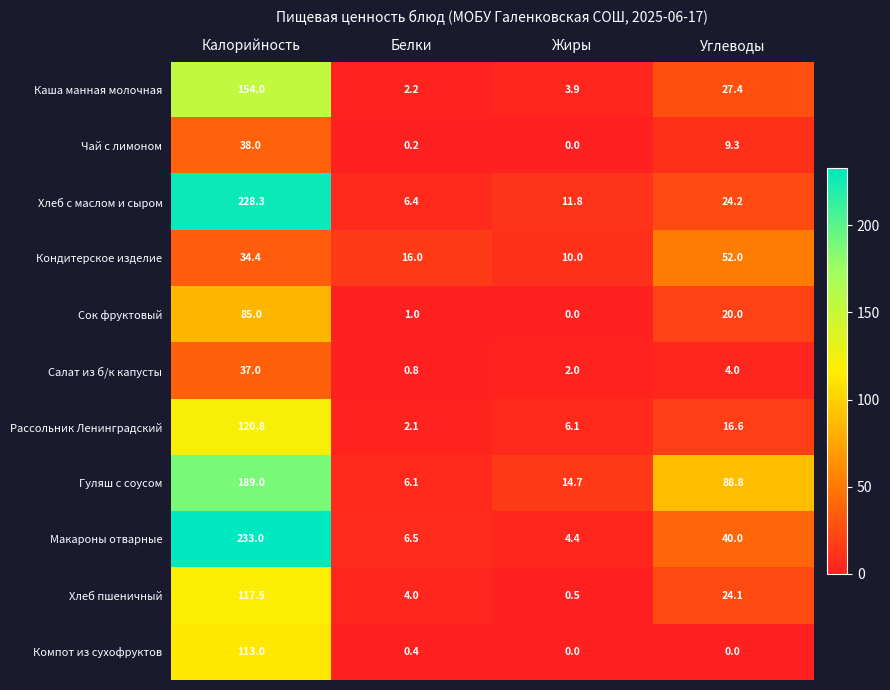

The Чай с лимоном series shows 38.0 at Калорийность. True or false?

True